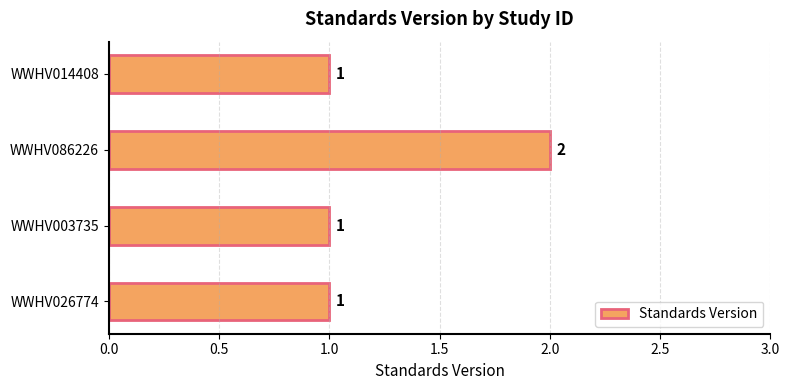

Which category has the highest value across all series?

WWHV086226